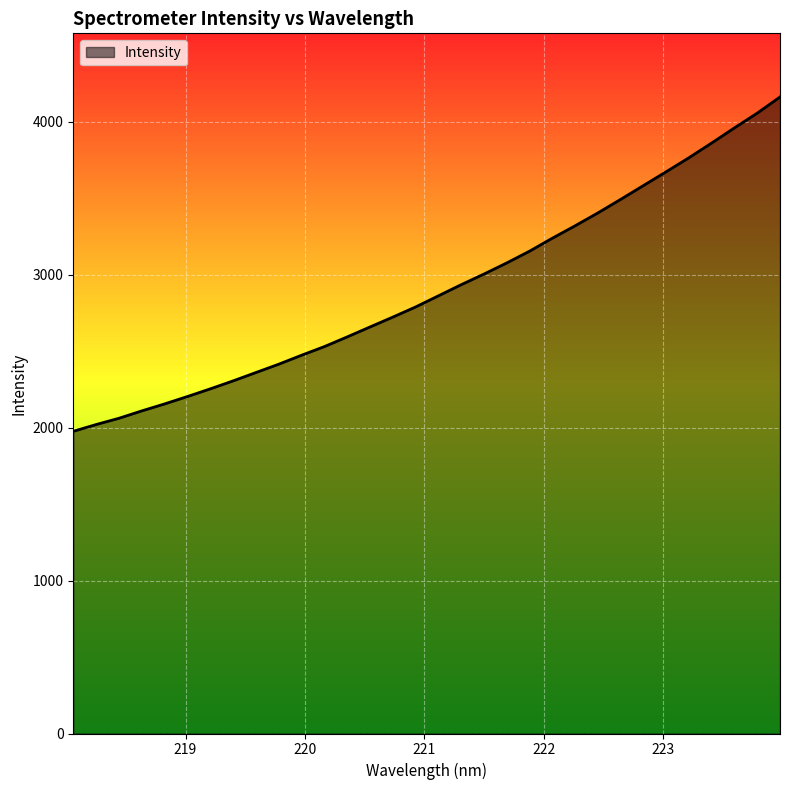

Between 220.5444 and 223.7895, which is larger?

223.7895